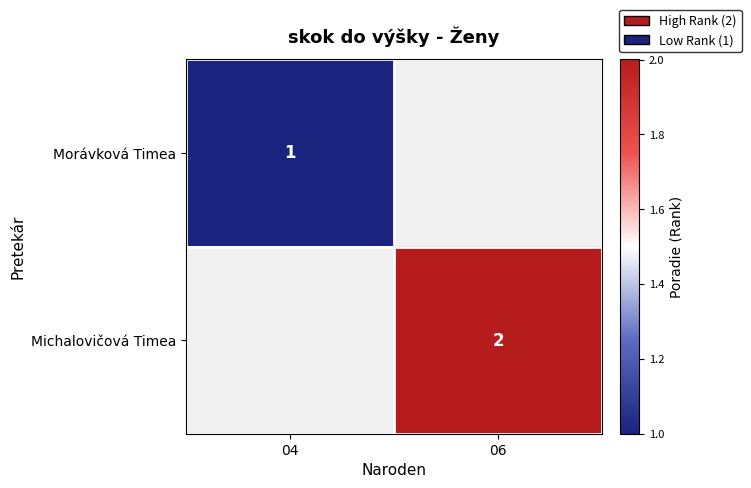

The value of Michalovičová Timea at 06 is 2. True or false?

True